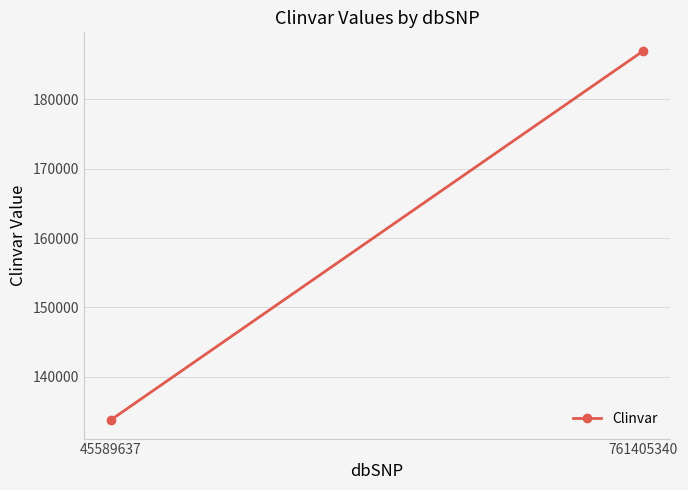

Is it true that the value at 761405340 is 186989?

True